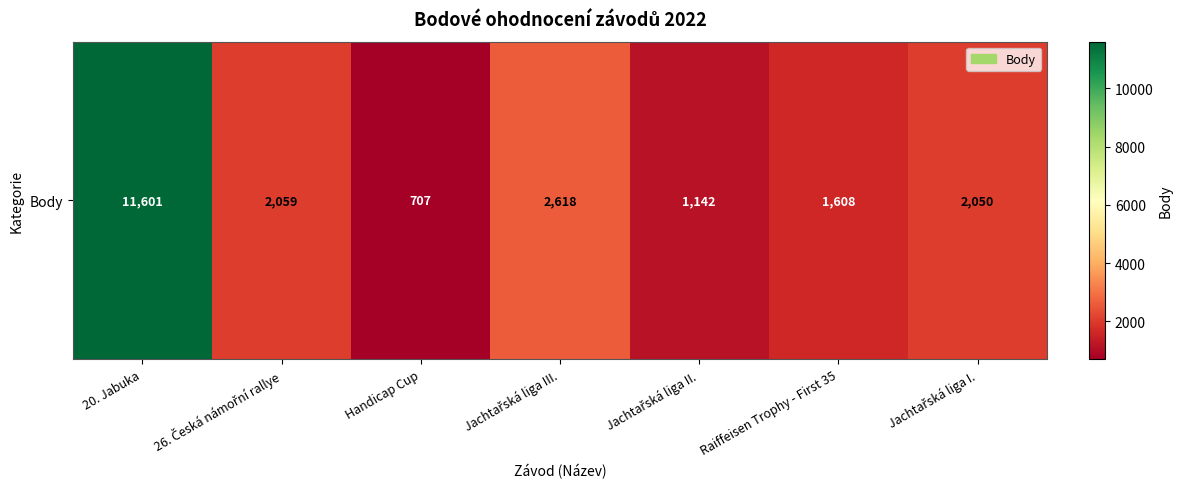

The chart shows a value of 707 at Handicap Cup. True or false?

True